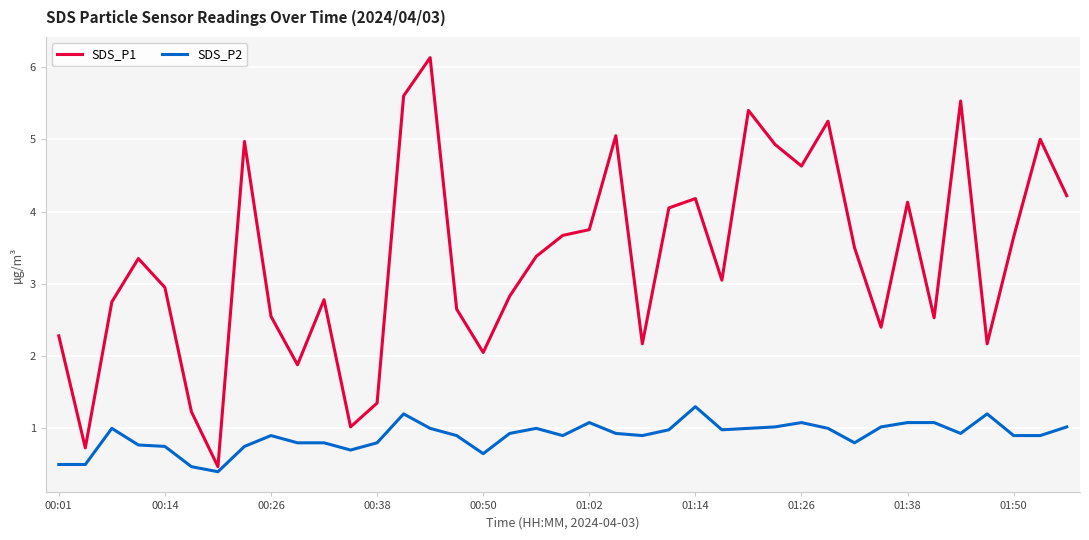

Rank the series by their average value, from lowest to highest.

SDS_P2, SDS_P1